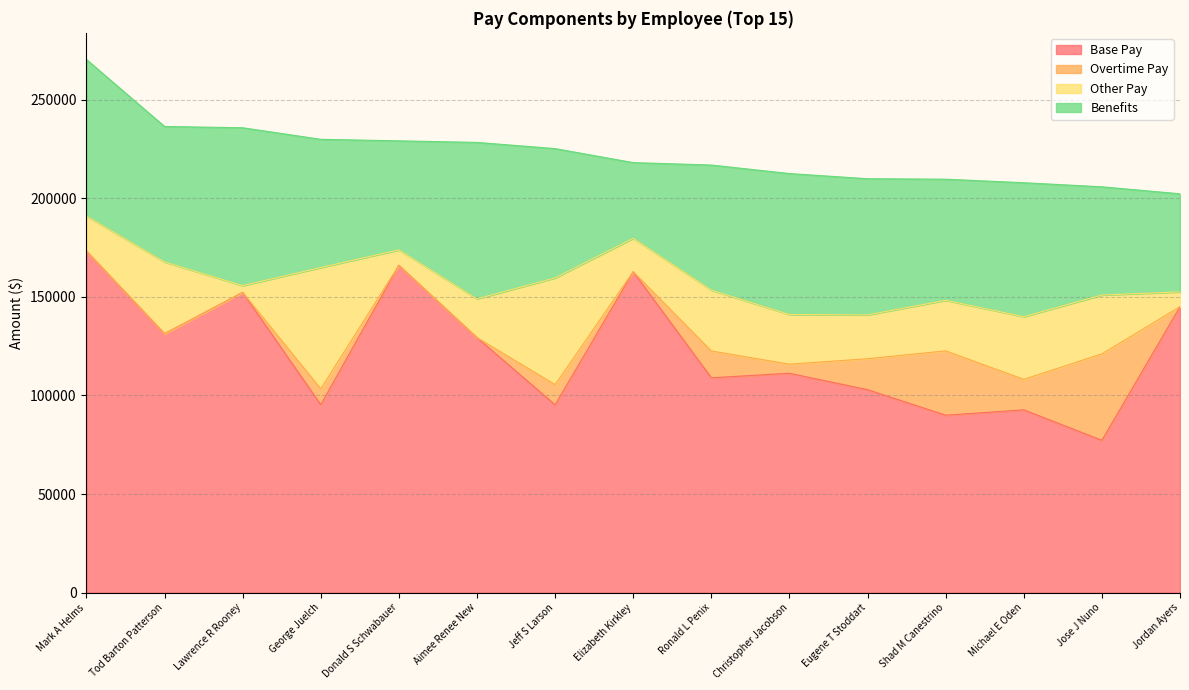

What value does the Benefits series have at George Juelch?

65027.9